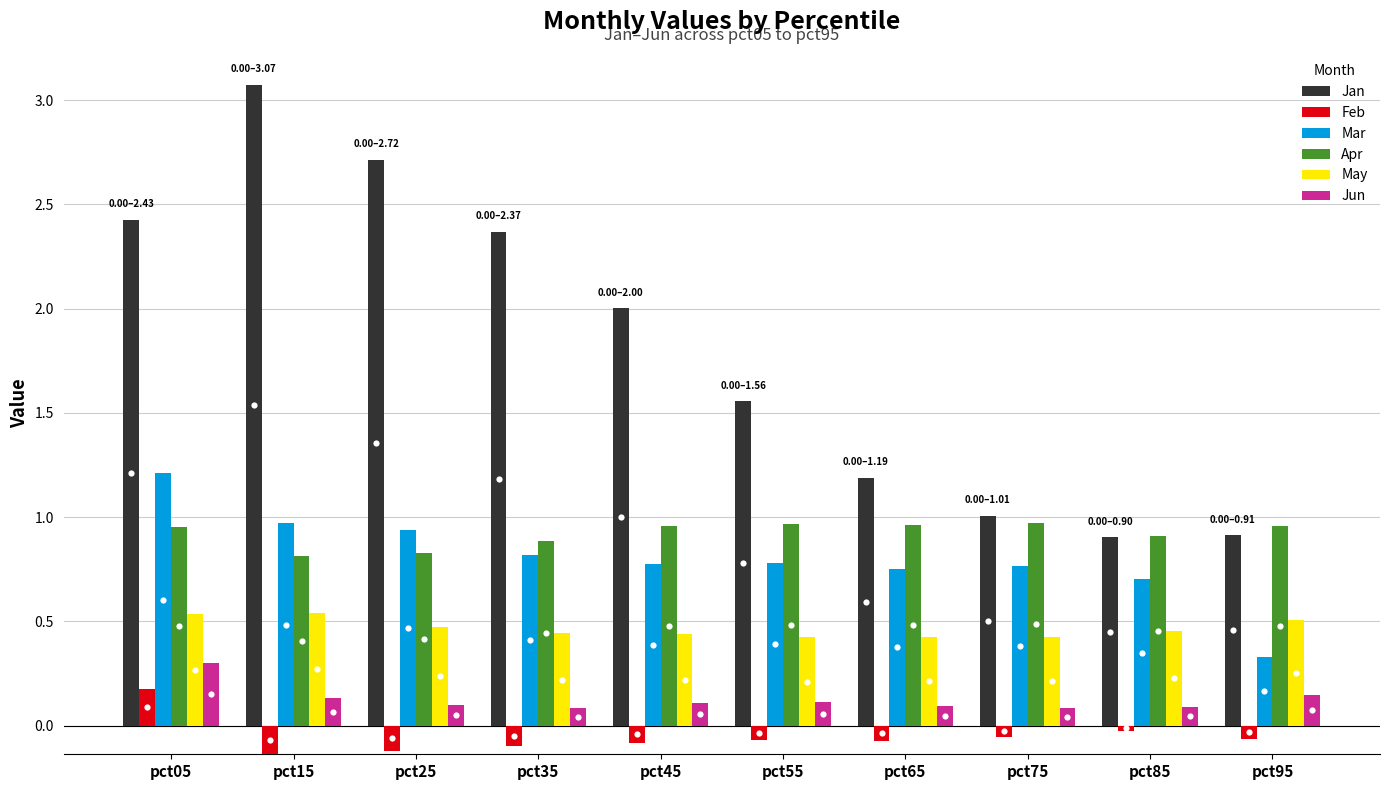

Which series reaches the minimum Y coordinate?

Feb